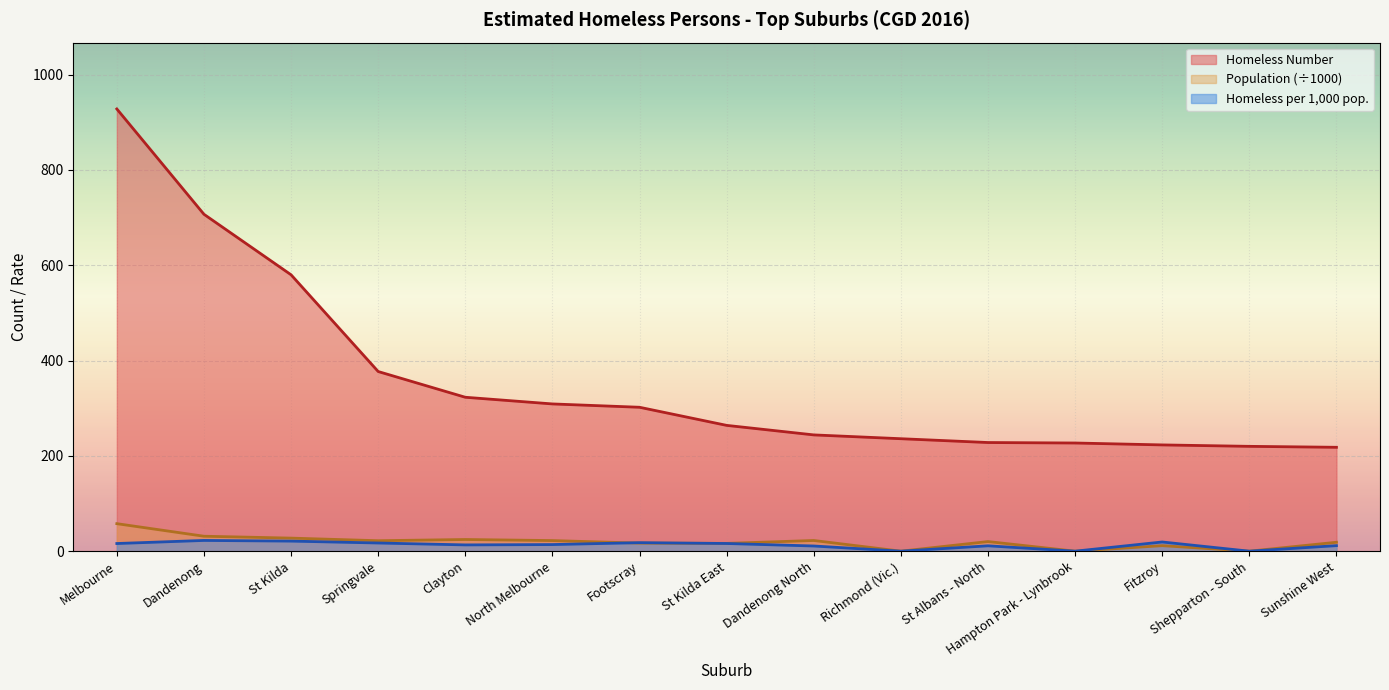

True or false: Population and Homeless Number intersect in this chart.

False